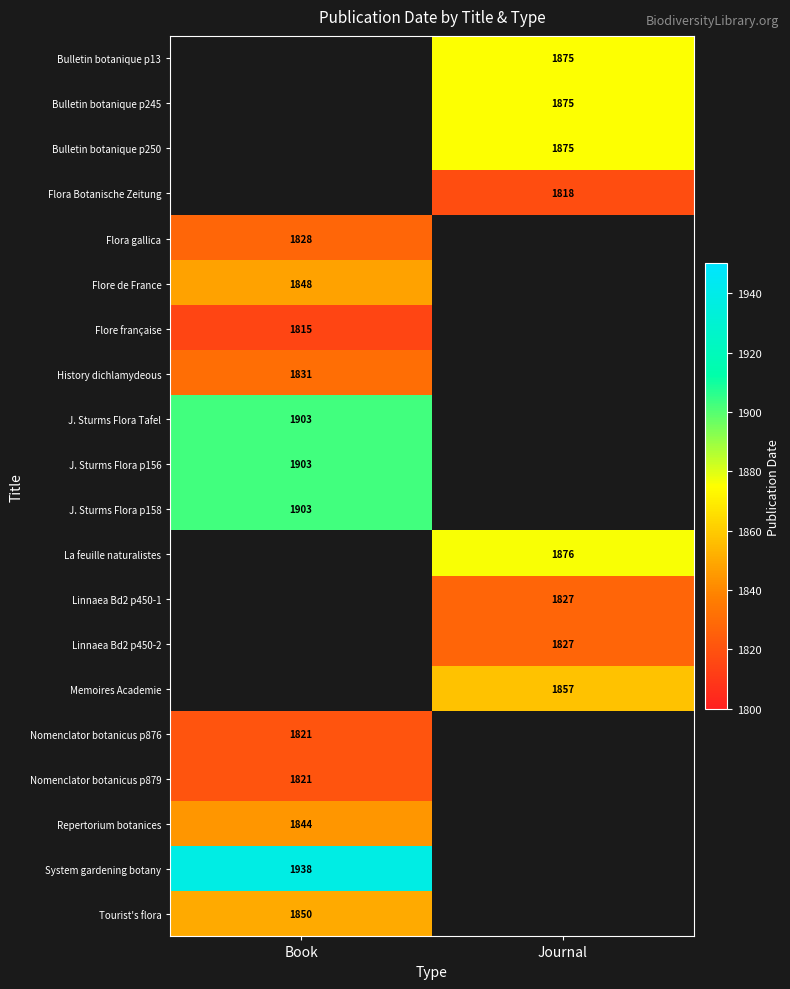

The value of System gardening botany at Book is 2540. True or false?

False